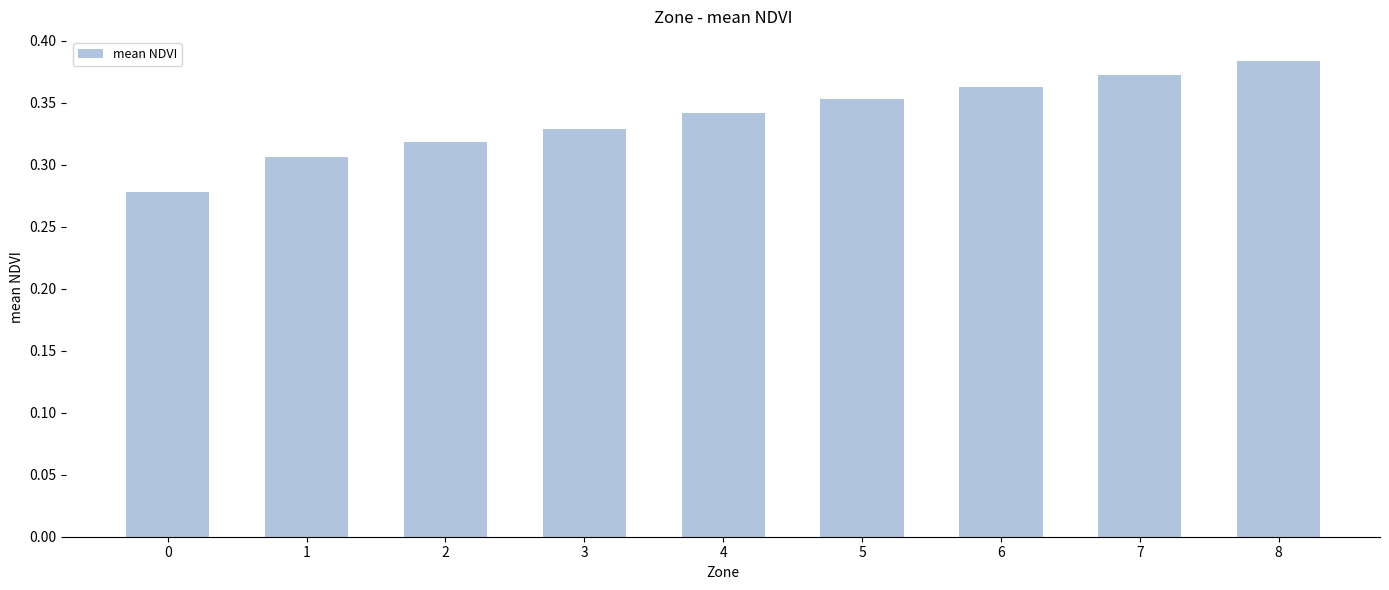

What is the sum of all values?

3.0